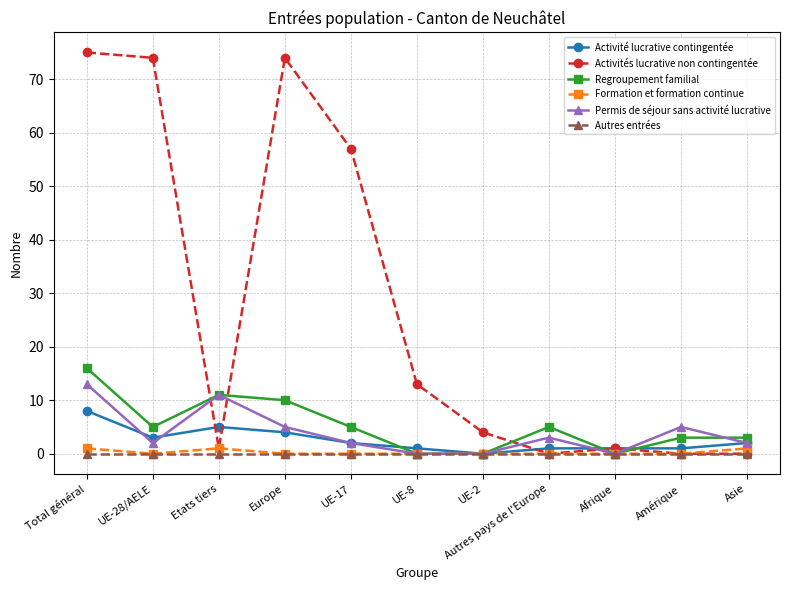

At which label is Activités lucrative non contingentée closest to 37?

UE-17